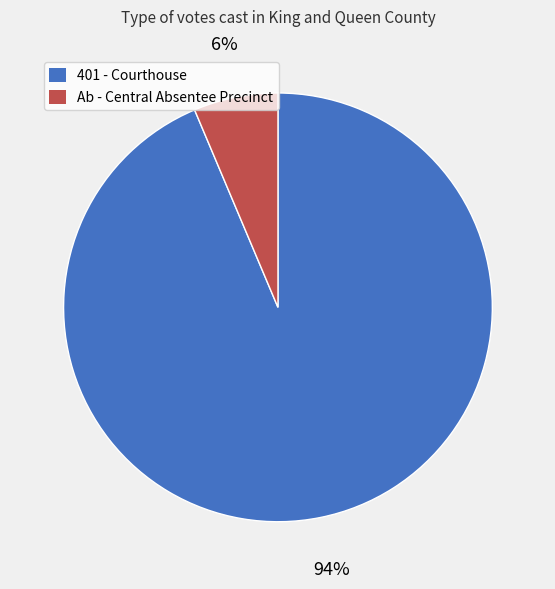

Approximately how many times larger is the value at Ab - Central Absentee Precinct compared to 401 - Courthouse?

0.1